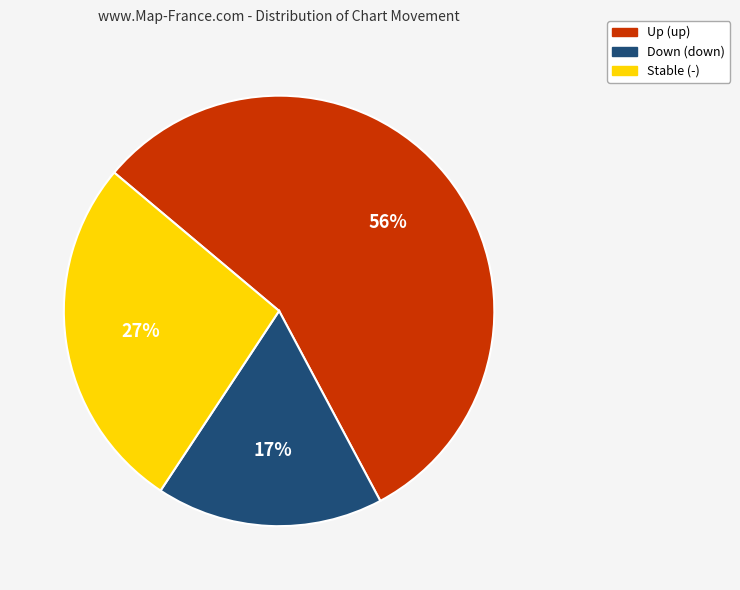

To the nearest percent, what is the average slice percentage?

33%